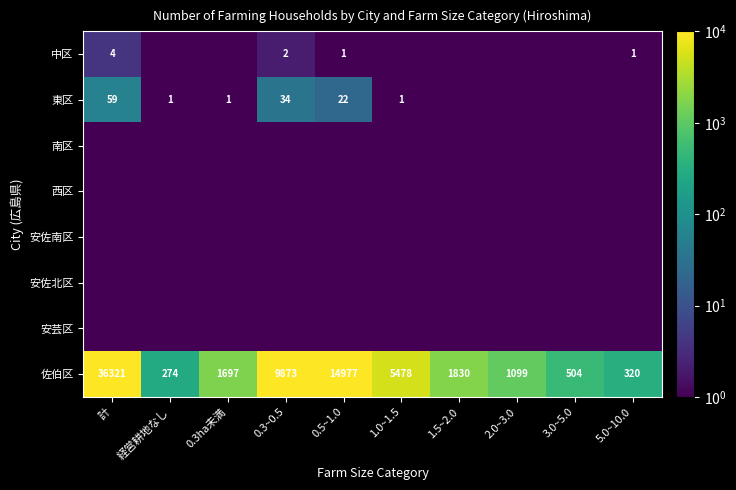

Is it true that 佐伯区 equals 5478.0 at 1.0~1.5?

True